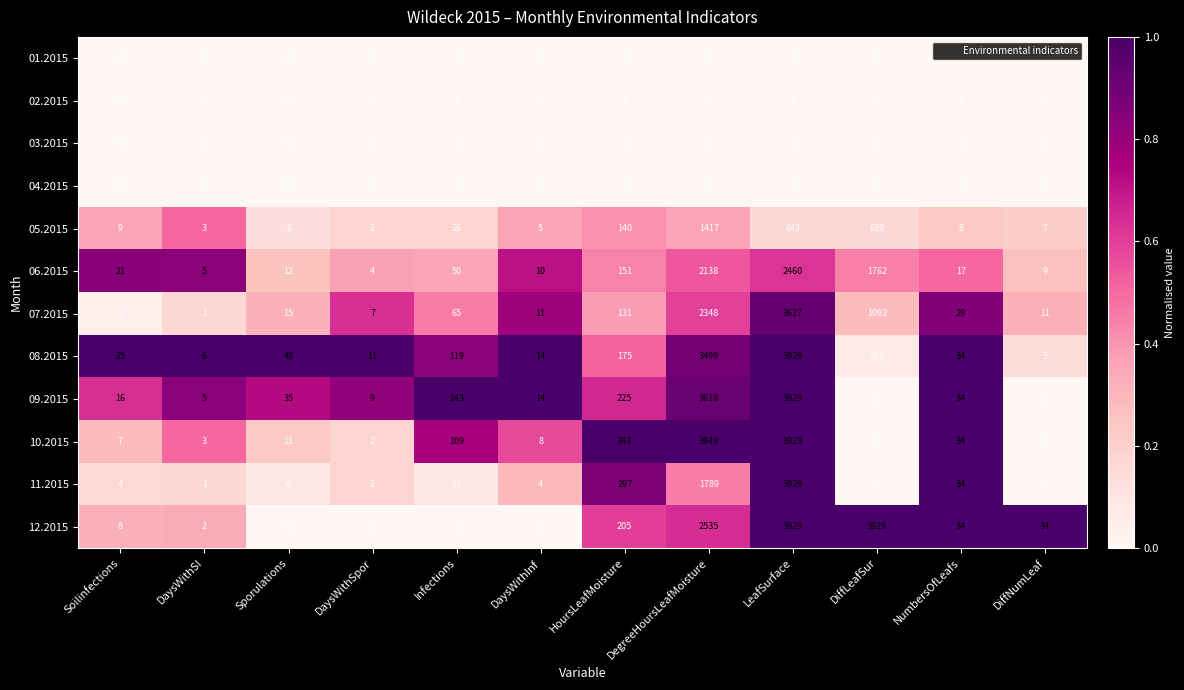

What is the difference between the maximum and second lowest values in the 08.2015 series?

3923